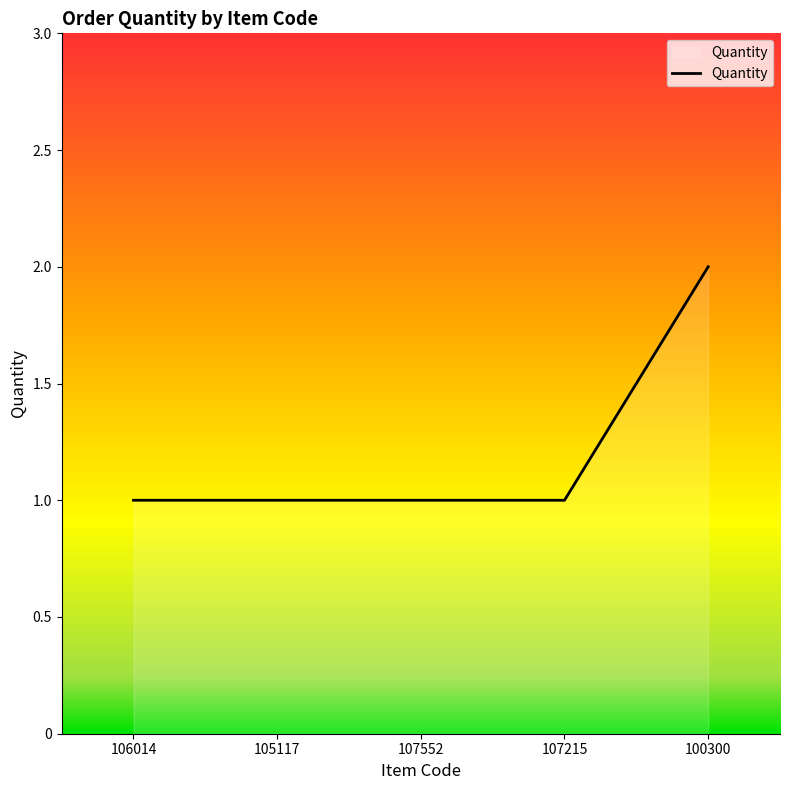

True or false: the data has more than 1 interior local peaks.

False